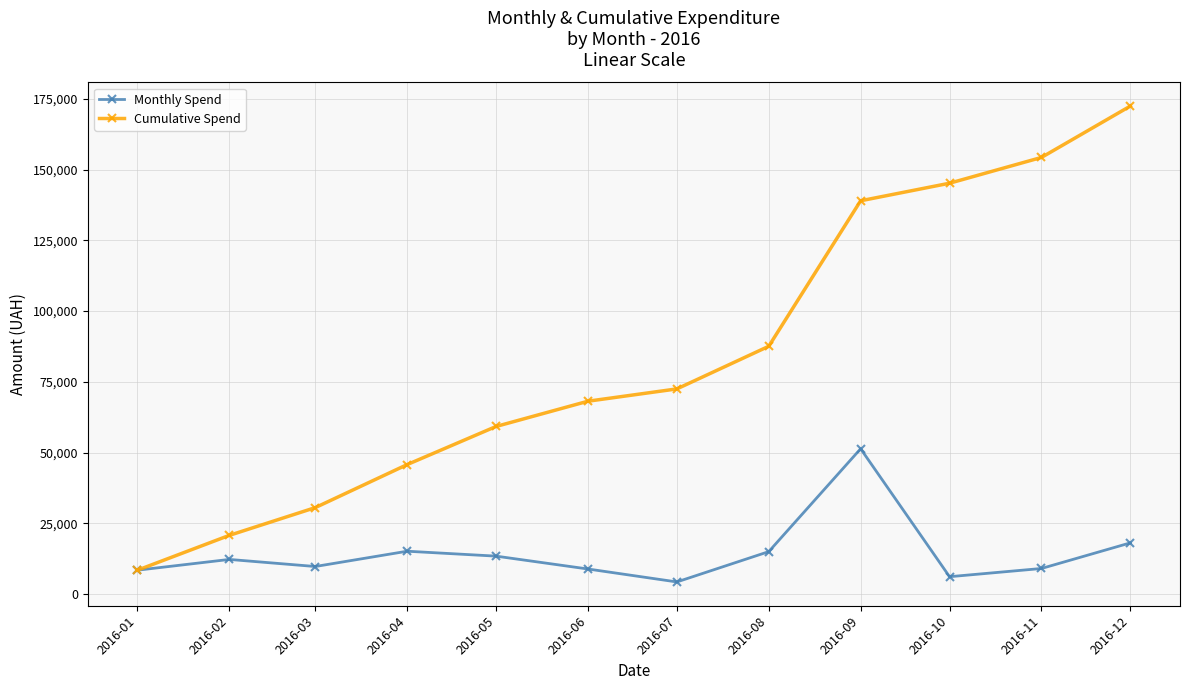

At which label does Cumulative Spend first exceed 72530?

2016-07